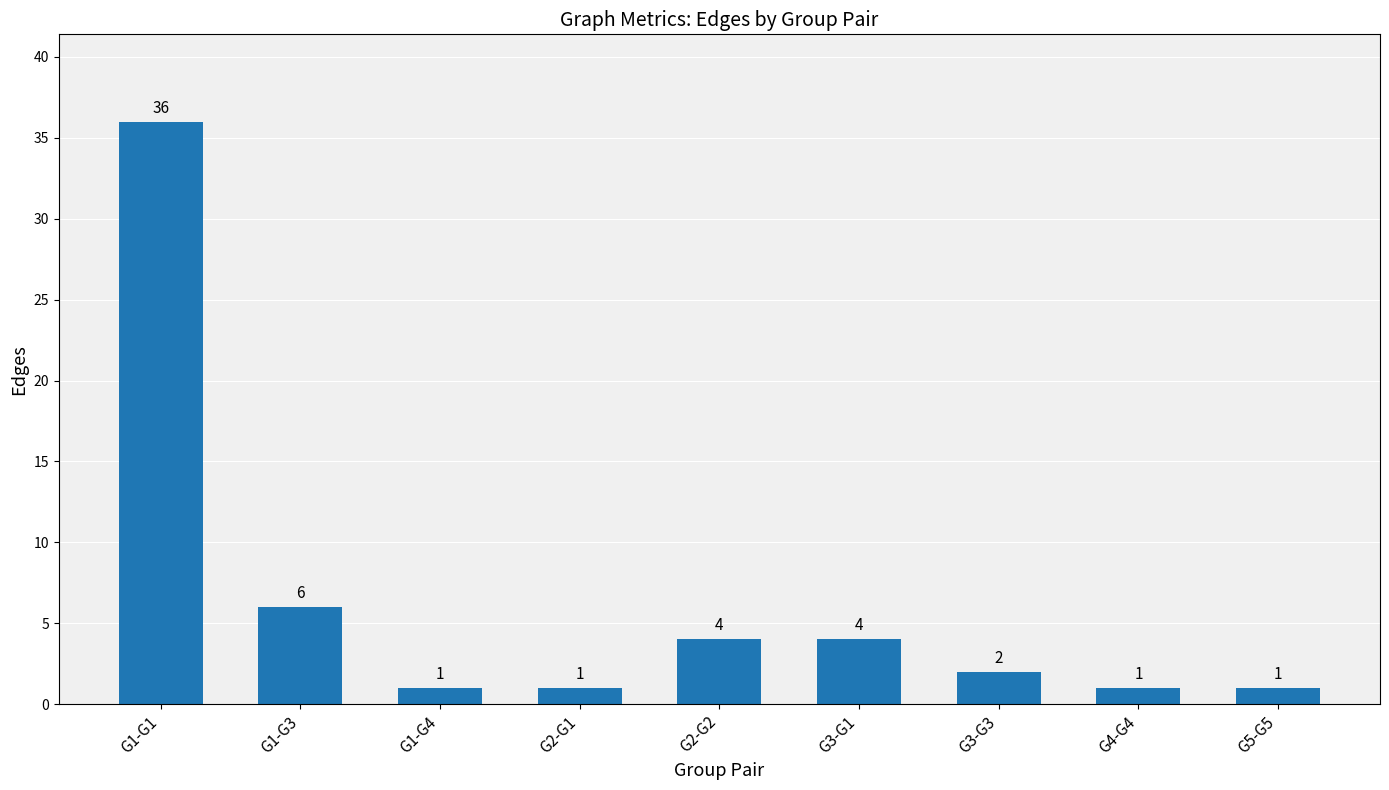

Reading left to right, transcribe all the data shown in this chart.

G1-G1=36	G1-G3=6	G1-G4=1	G2-G1=1	G2-G2=4	G3-G1=4	G3-G3=2	G4-G4=1	G5-G5=1